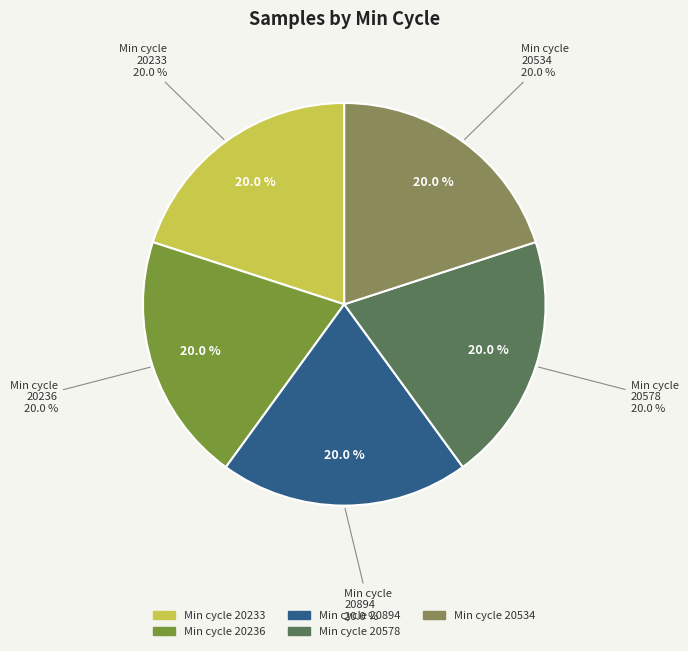

Is it true that 28-20205 is 1% of the pie?

False